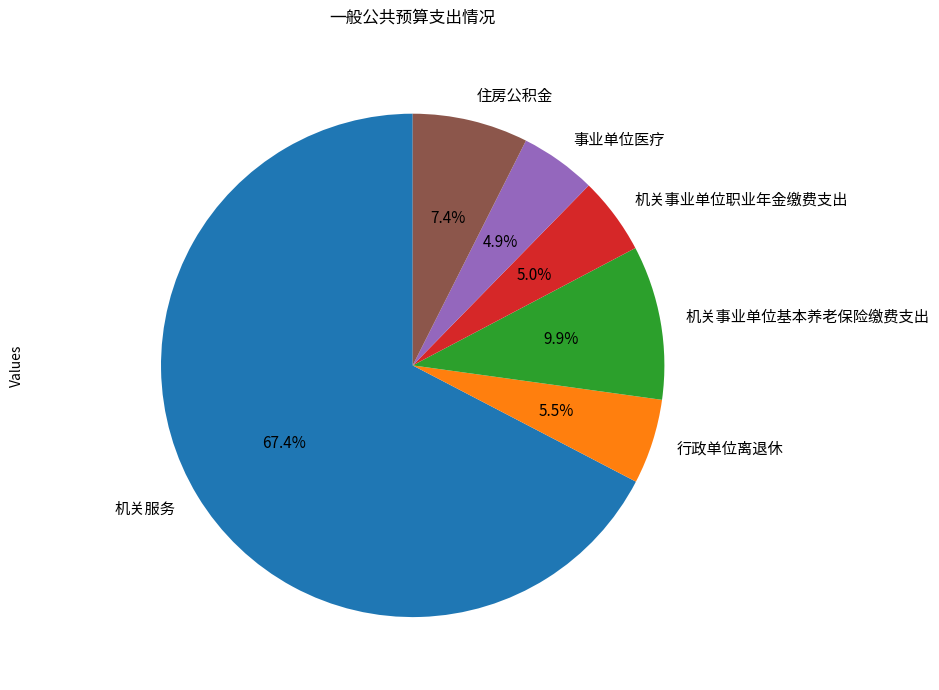

How much of the chart is everything except 住房公积金?

92.6%